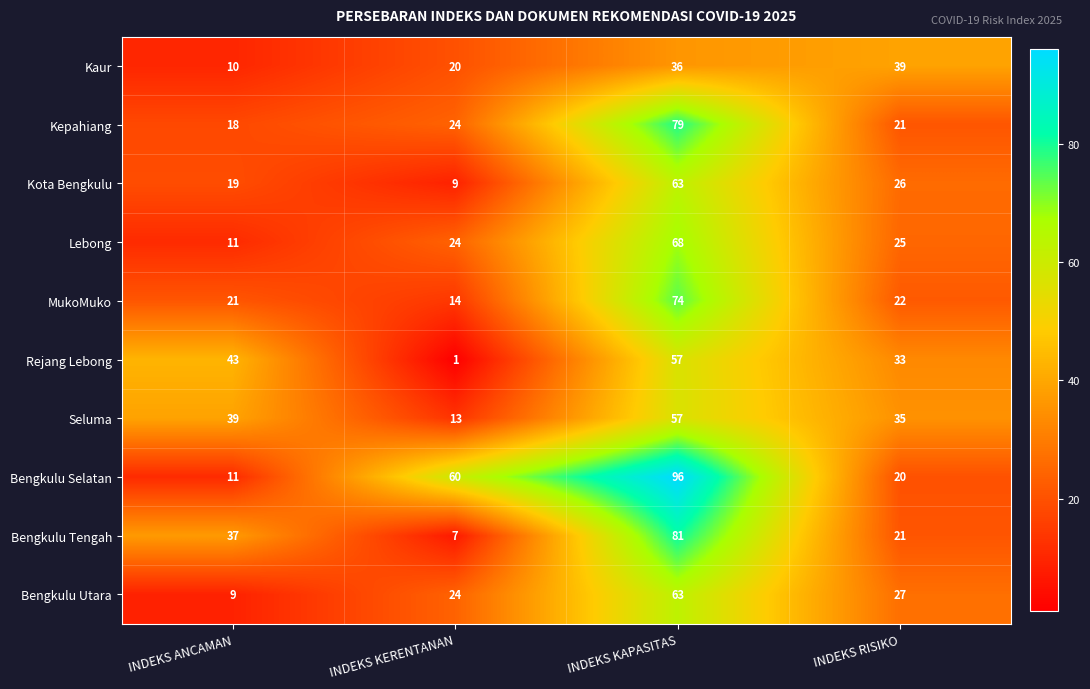

How many data points does each series have?

4